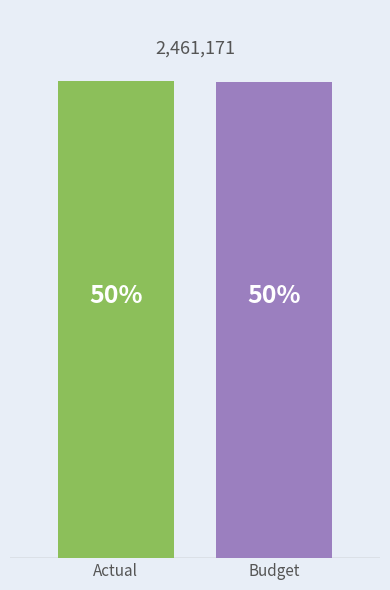

Are the bars grouped side by side (vs. stacked)?

Yes